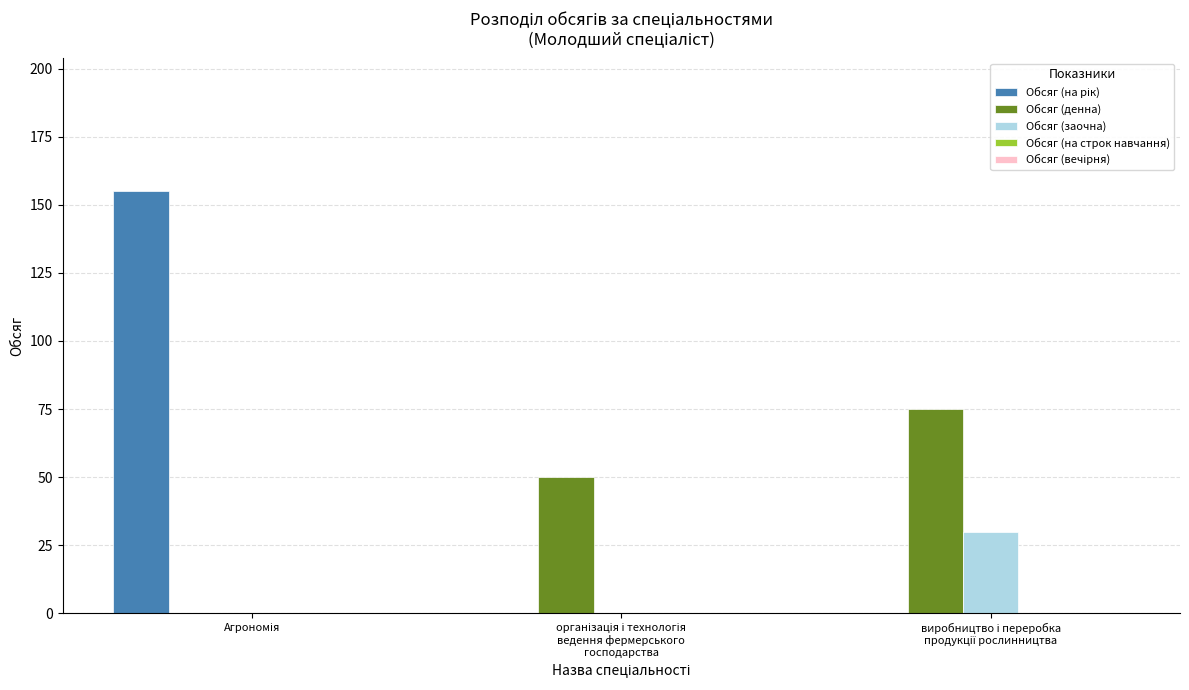

What is the maximum value shown in the chart?

155